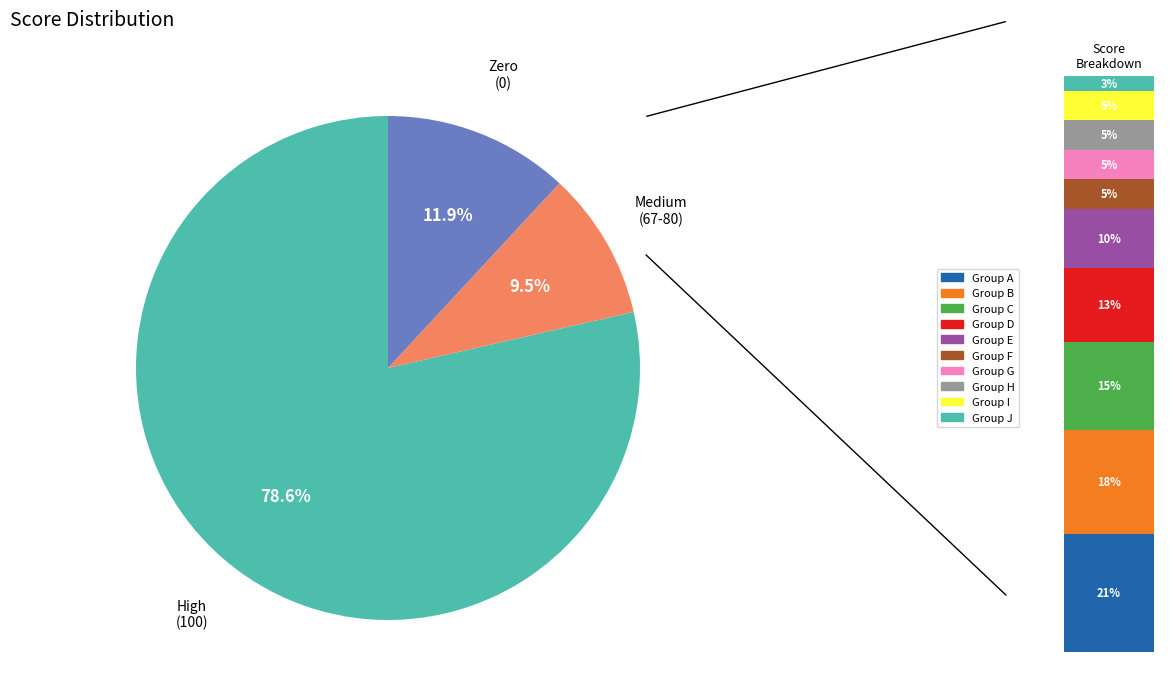

Is the sum of 67 and 100 greater than half?

Yes